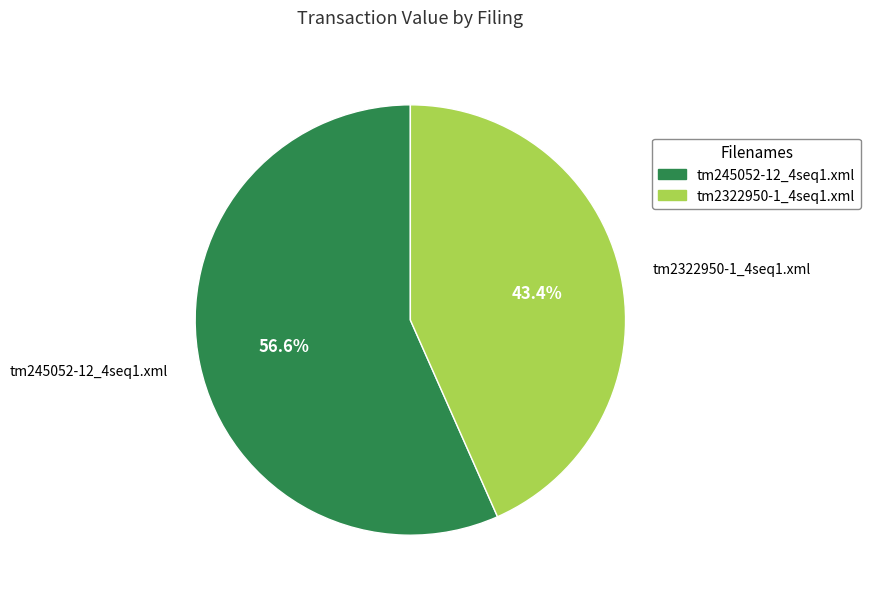

To the nearest percent, what portion does tm2322950-1_4seq1.xml represent?

43%